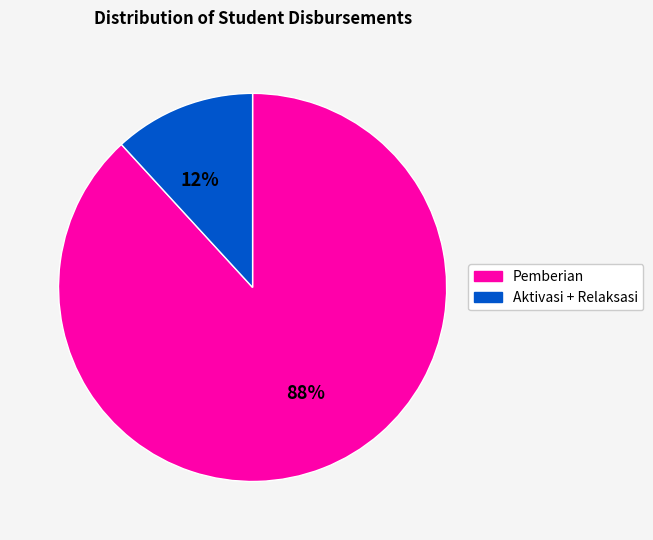

To the nearest percent, what is the difference between the largest and smallest slice percentages?

76%